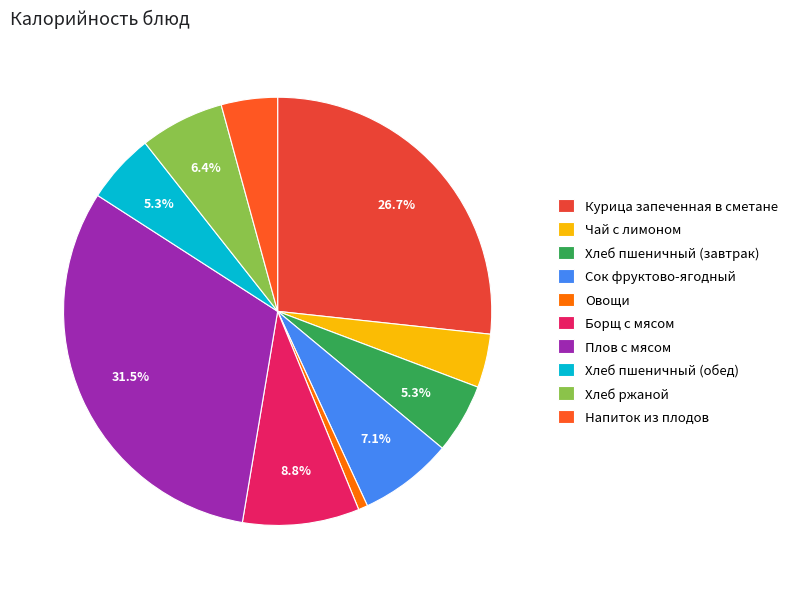

Which category has the smallest portion of the pie?

Овощи